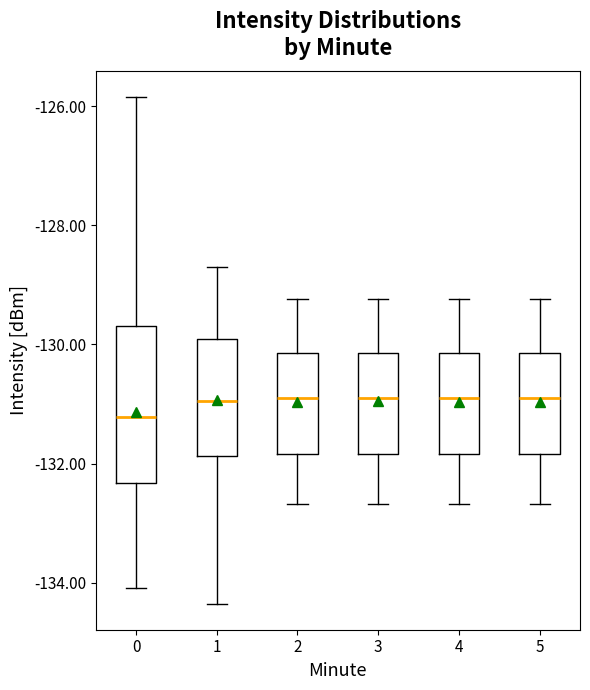

Where does the median line of the box at x = 1 sit on the y-axis? The values are not printed on the chart, so give them approximately, as read against the axis.

-131.0